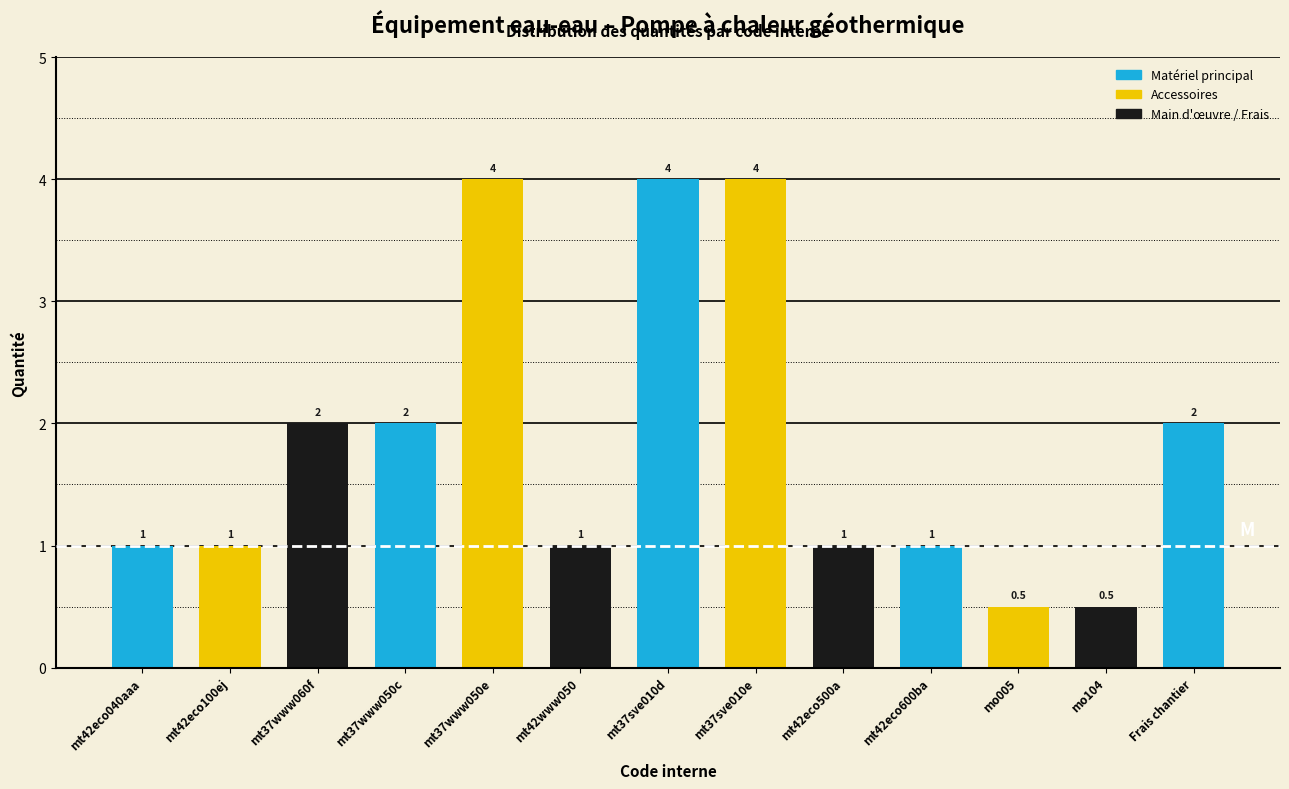

Reading left to right, what are all the values shown in this chart?

mt42eco040aaa=1.0	mt42eco100ej=1.0	mt37www060f=2.0	mt37www050c=2.0	mt37www050e=4.0	mt42www050=1.0	mt37sve010d=4.0	mt37sve010e=4.0	mt42eco500a=1.0	mt42eco600ba=1.0	mo005=0.5	mo104=0.5	Frais chantier=2.0